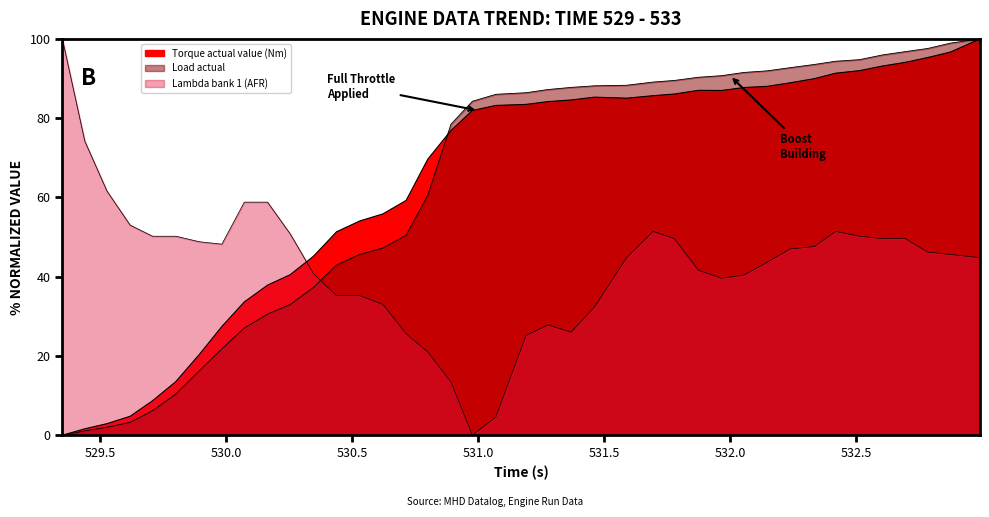

Count the number of data series in this chart.

3